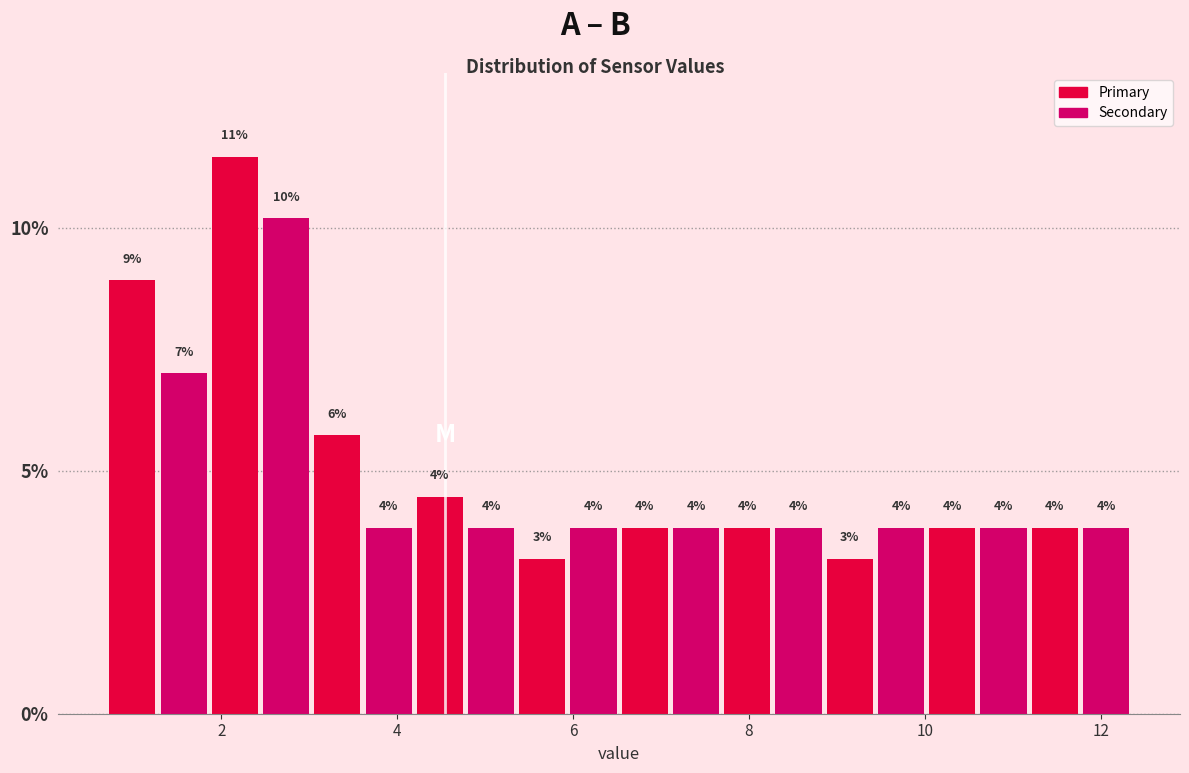

Around what value on the x-axis is the tallest bar? Give the approximate position of its centre, as read against the axis.

2.2